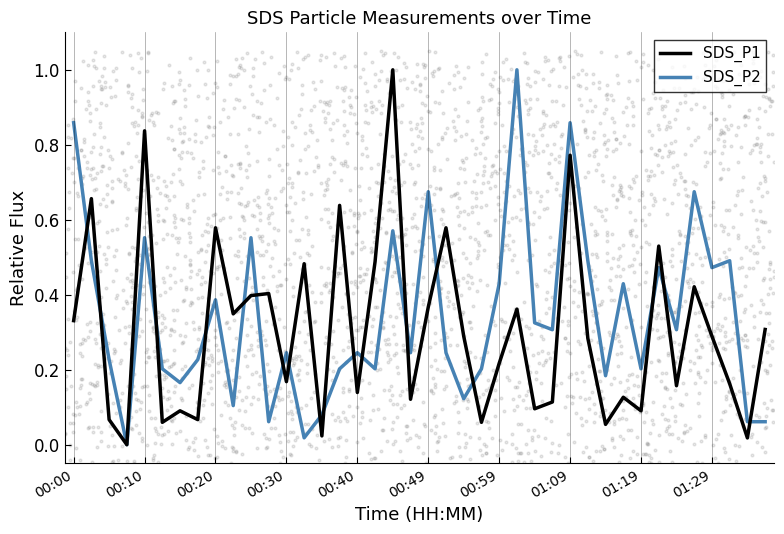

At how many categories does at least one series exceed 0?

39